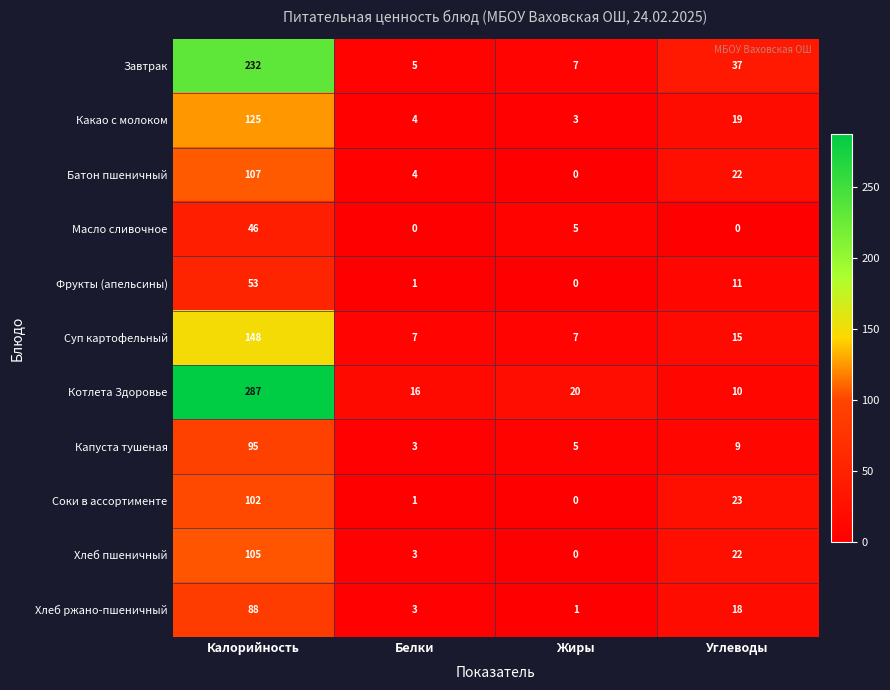

Rank the series by their maximum value, from highest to lowest.

Котлета Здоровье, Завтрак, Суп картофельный, Какао с молоком, Батон пшеничный, Хлеб пшеничный, Соки в ассортименте, Капуста тушеная, Хлеб ржано-пшеничный, Фрукты (апельсины), Масло сливочное